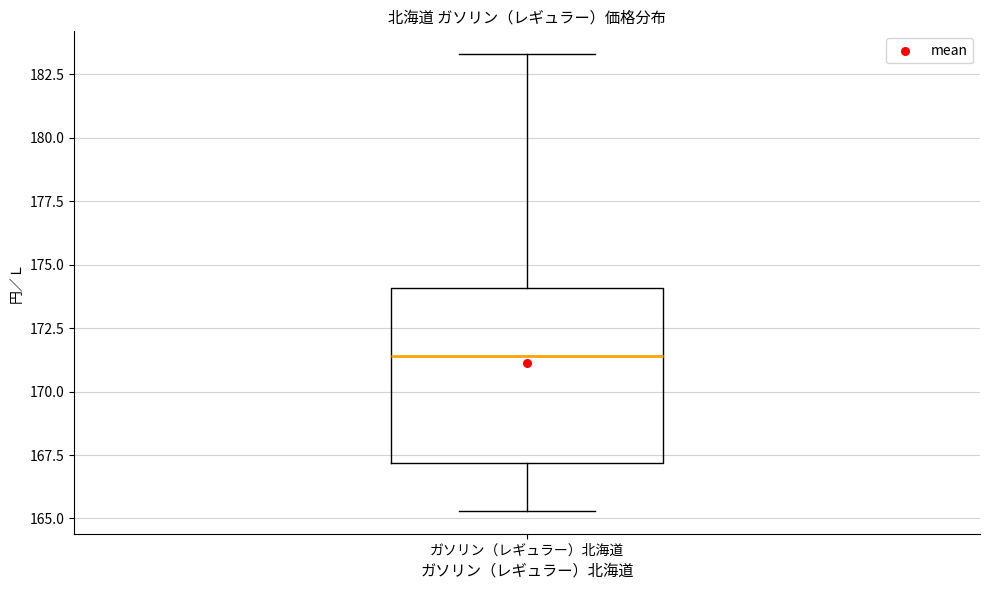

Read this box plot against the y-axis: the position of the median line, the range covered by the box, and the ends of both whiskers. The values are not printed on the chart, so give them approximately, as read against the axis.

median 171.5, box 167.0 to 174.0, whiskers 165.5 to 183.5